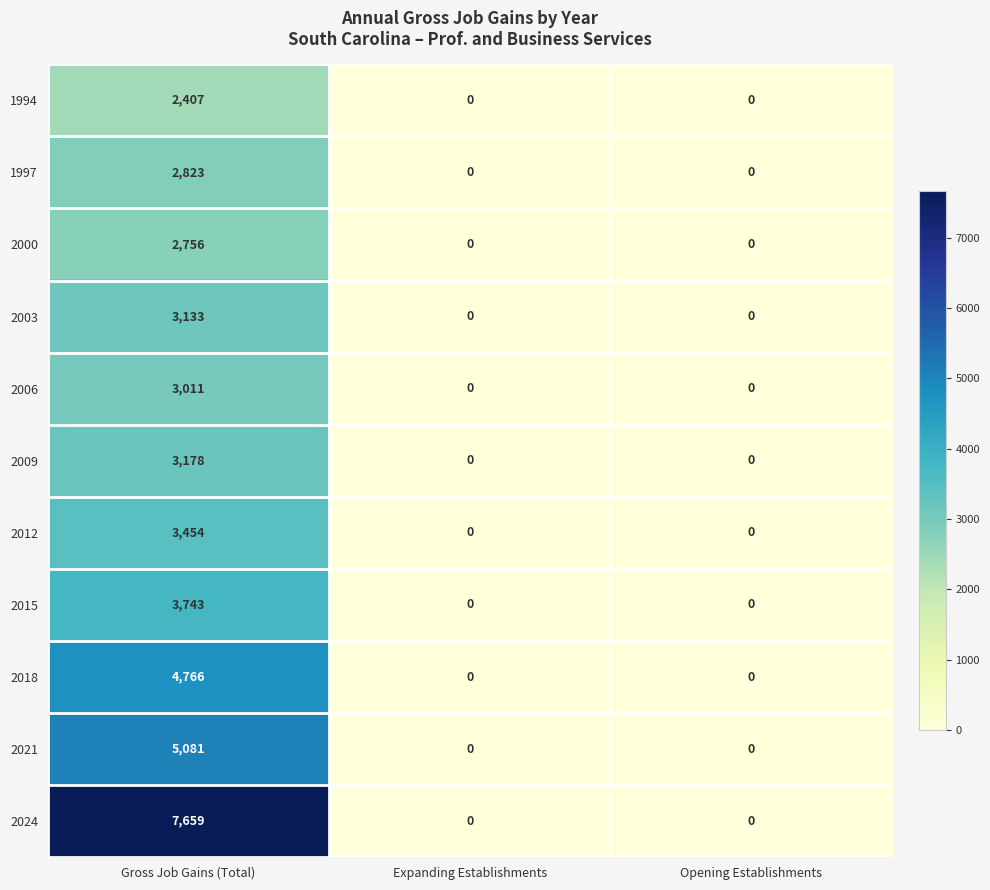

Which series has the largest total across all categories?

2024